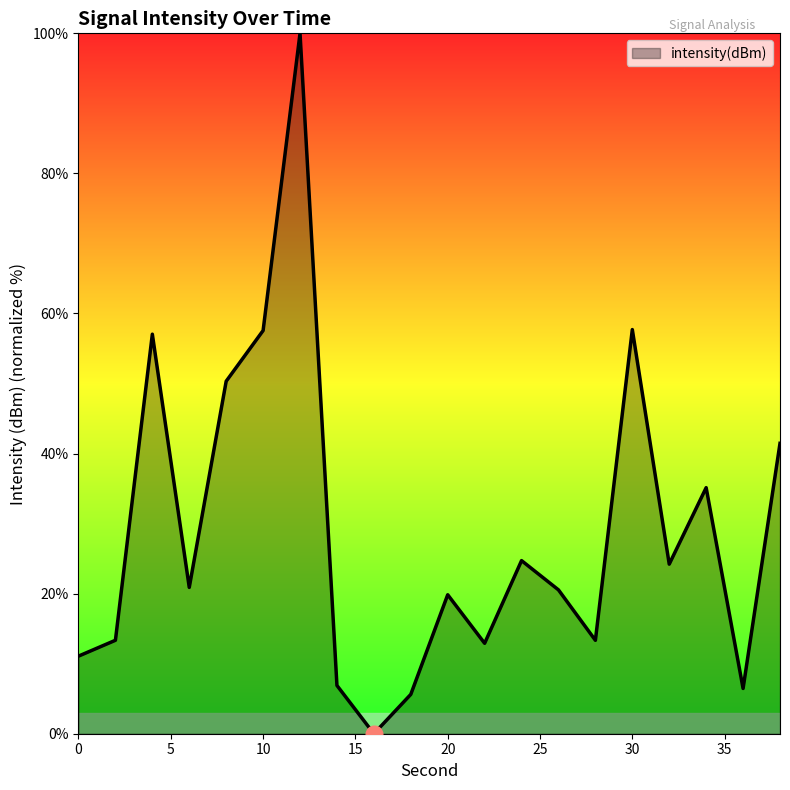

What is the maximum value shown in the chart?

100.0